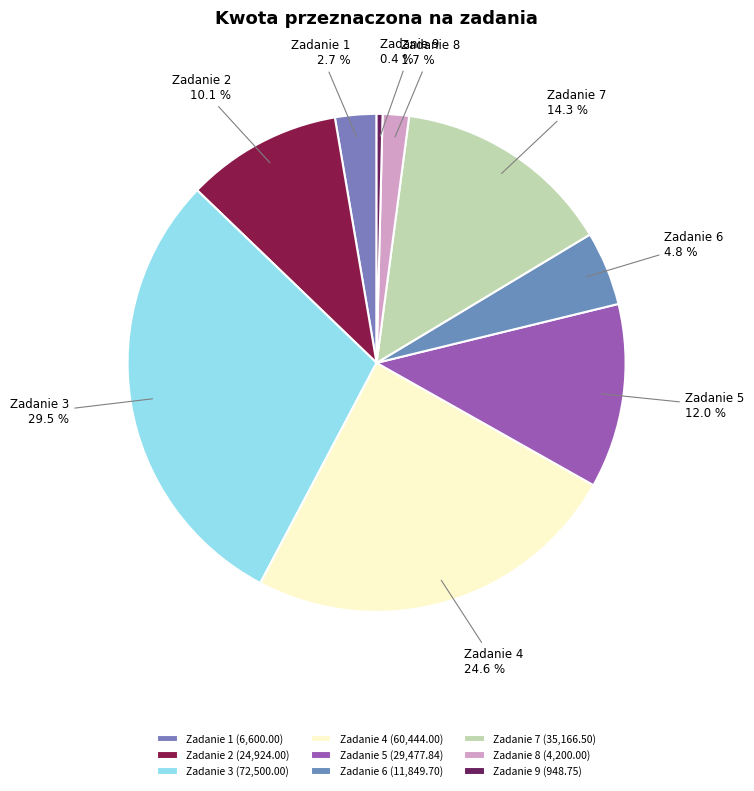

True or false: Zadanie 7 accounts for 14% of the total.

True